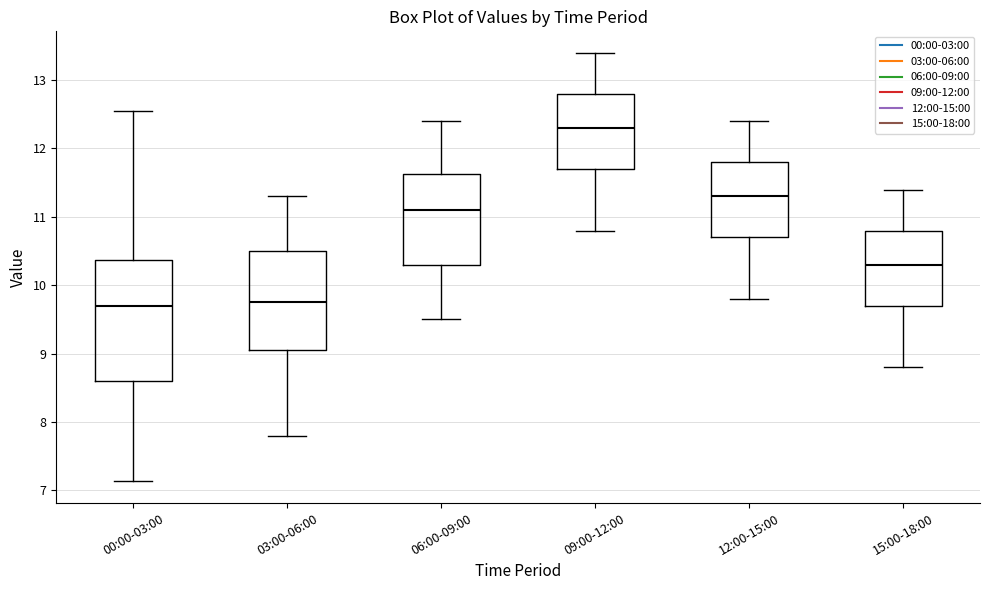

Which box is the tallest, from its lower edge to its upper edge?

00:00-03:00